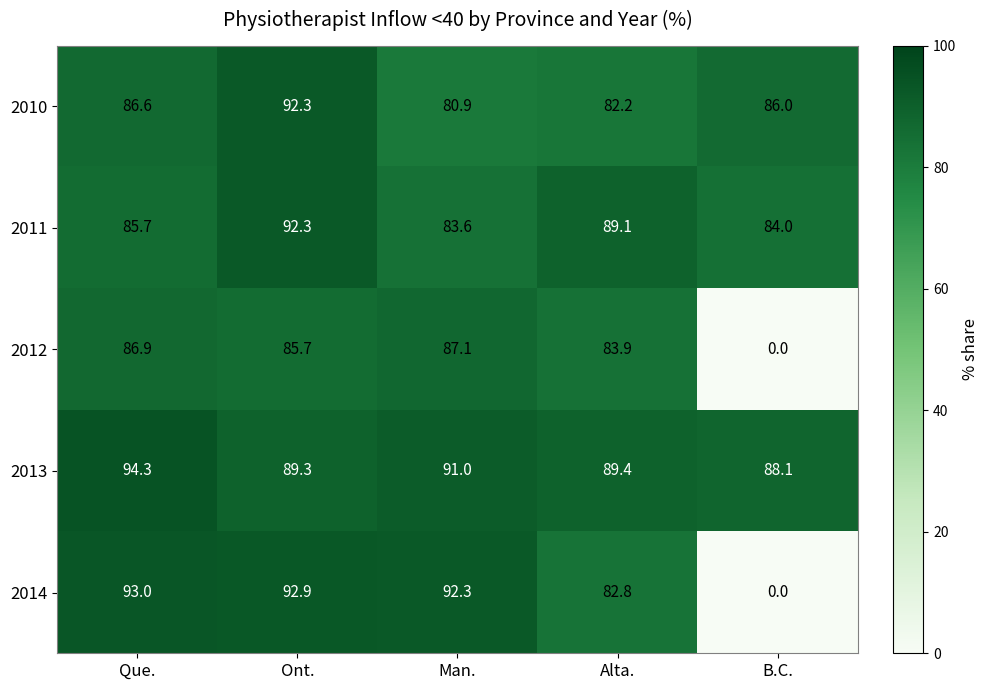

Which series changed the most between Man. and Alta.?

2014